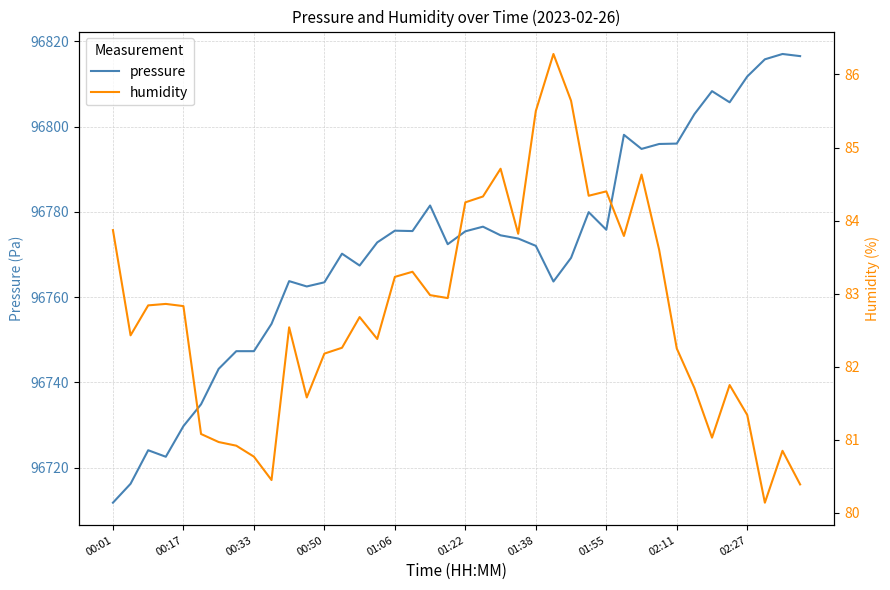

How many lines are shown in the chart?

2